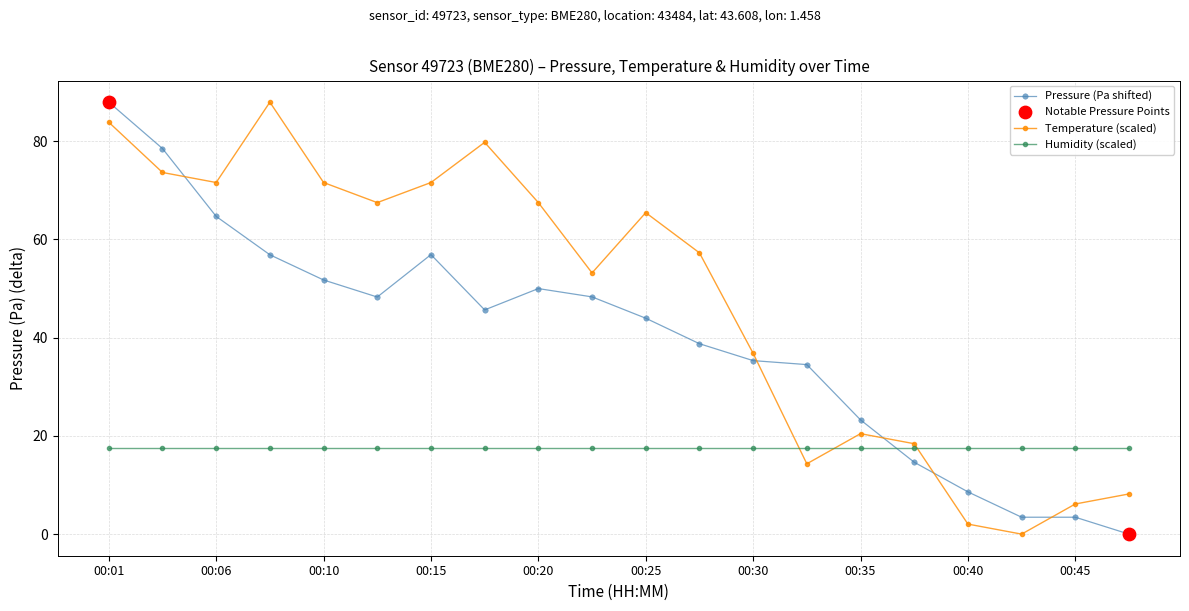

List the series in order of their overall mean, lowest first.

Humidity (scaled), Pressure (Pa shifted), Temperature (scaled)